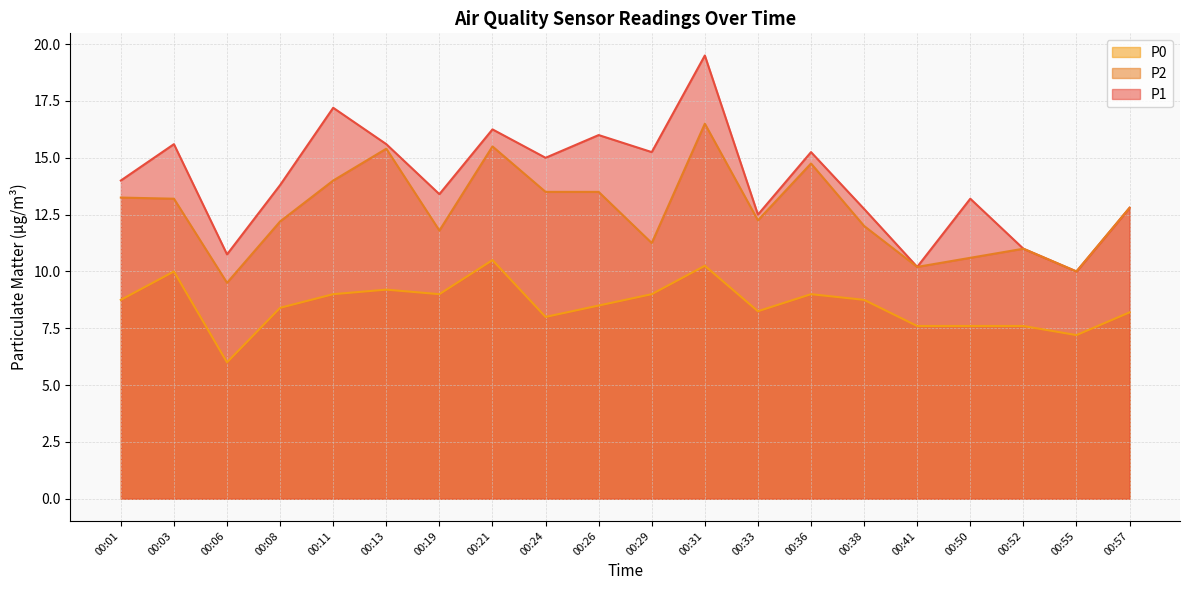

True or false: P2 has a value of 19.6 at 00:33.

False